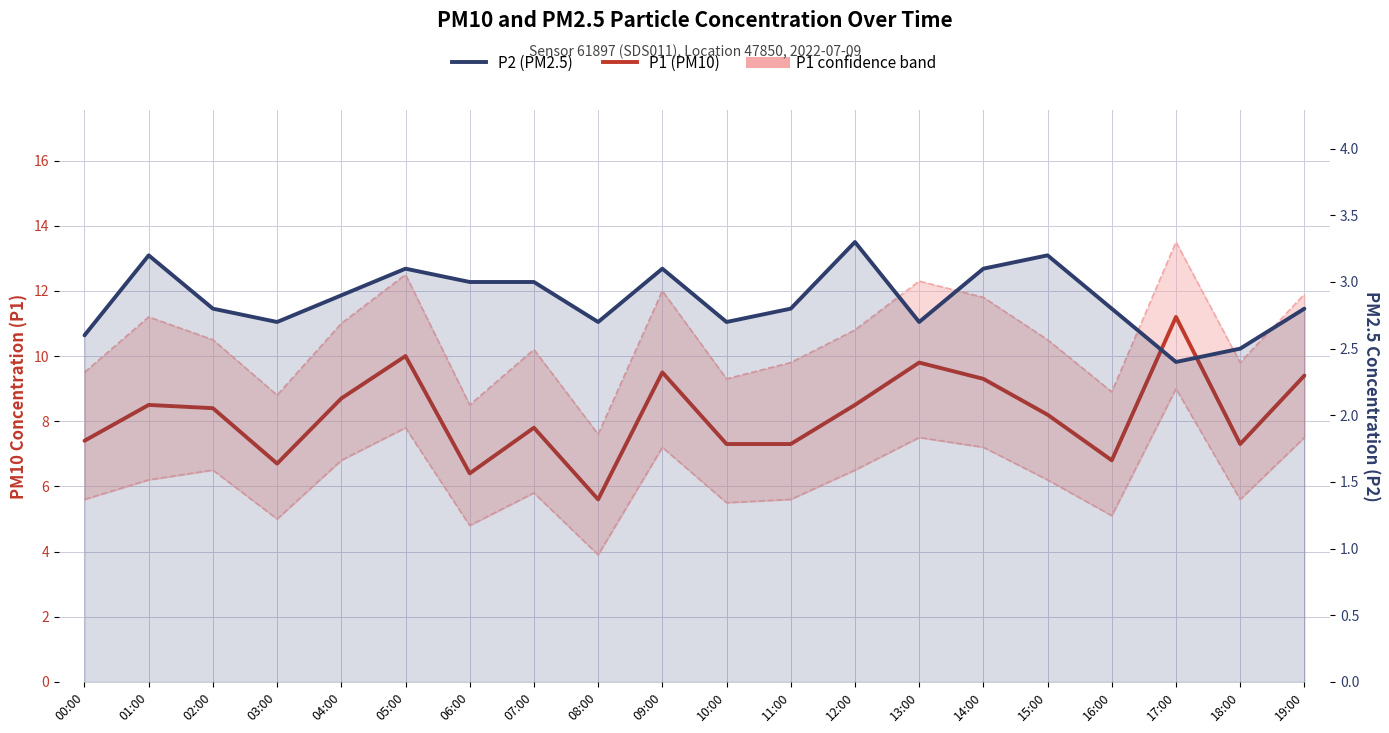

Which series has the largest total across all categories?

P1 upper bound